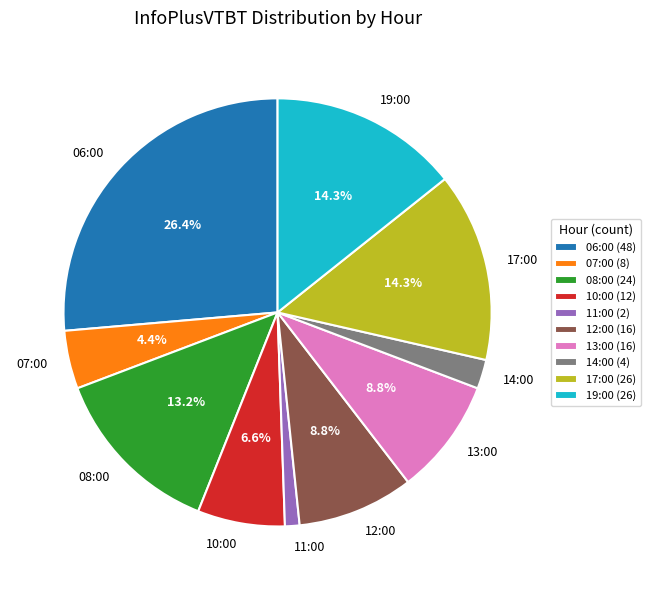

Does 07:00 represent more than half of the total?

No